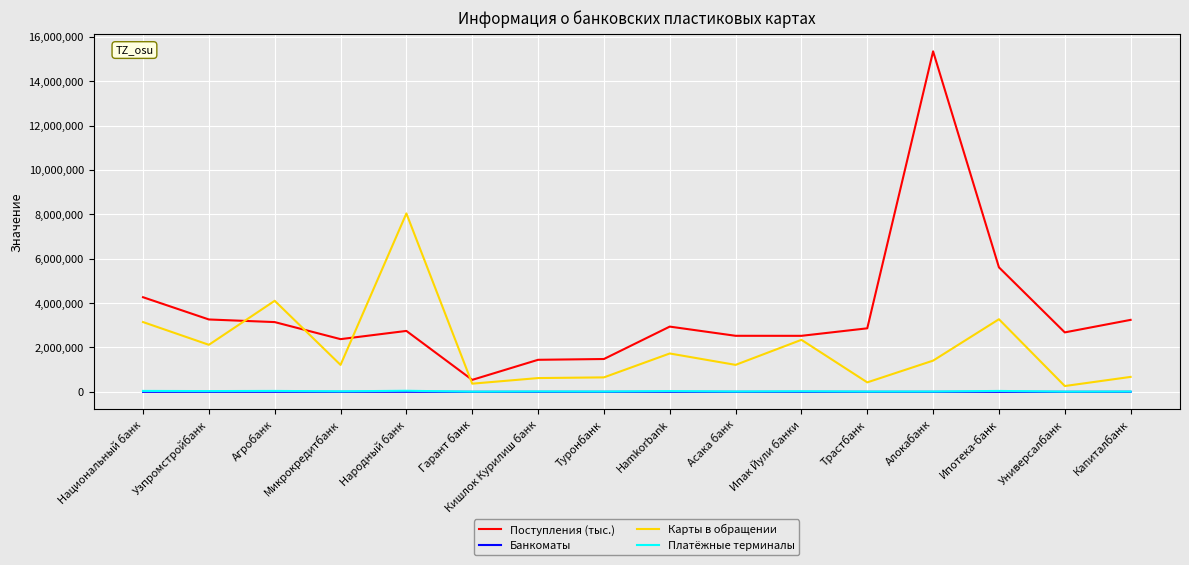

True or false: Поступления (тыс.) and Банкоматы intersect in this chart.

False